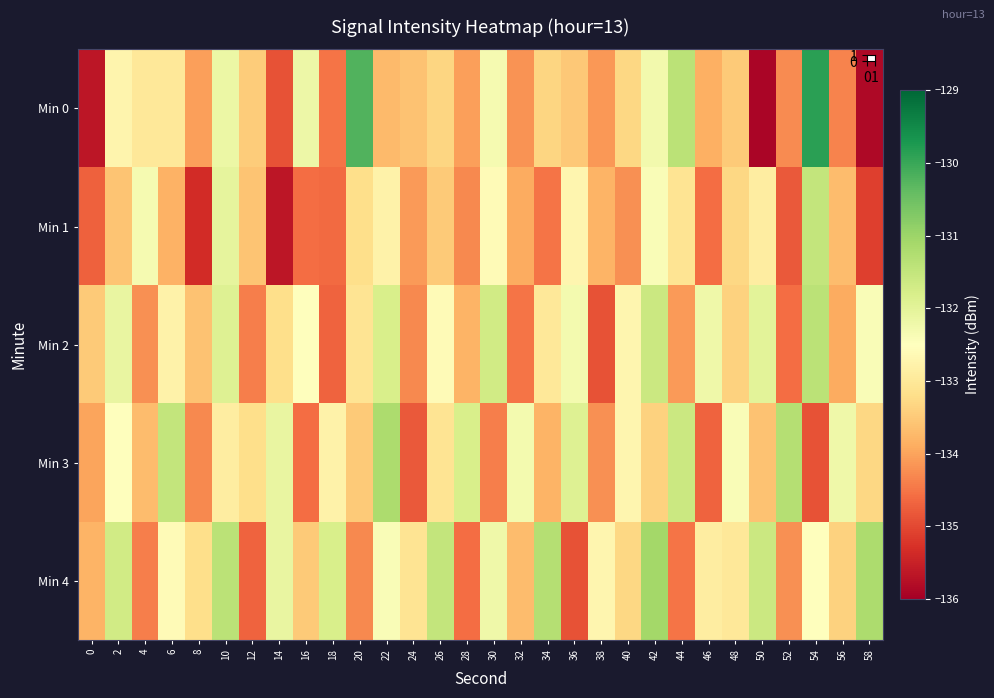

Count the number of categories in the chart.

30